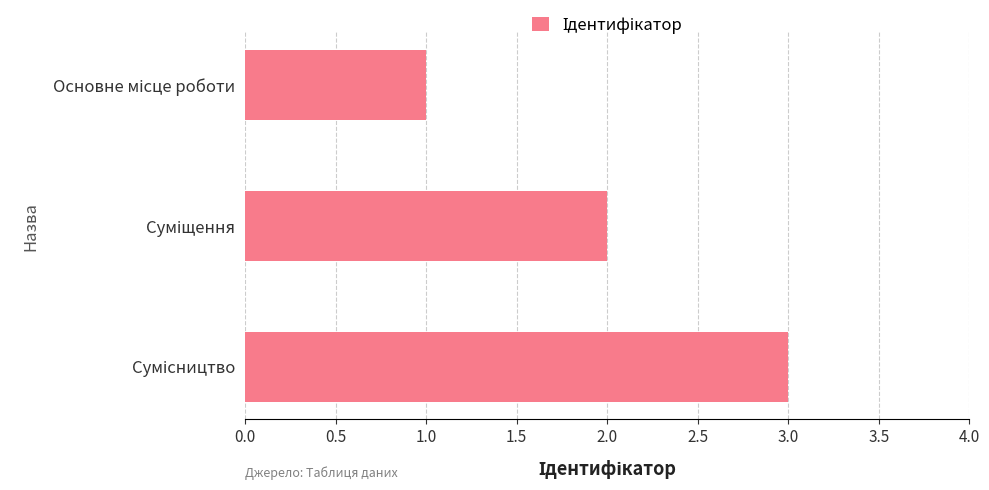

What is the sum of all values?

6